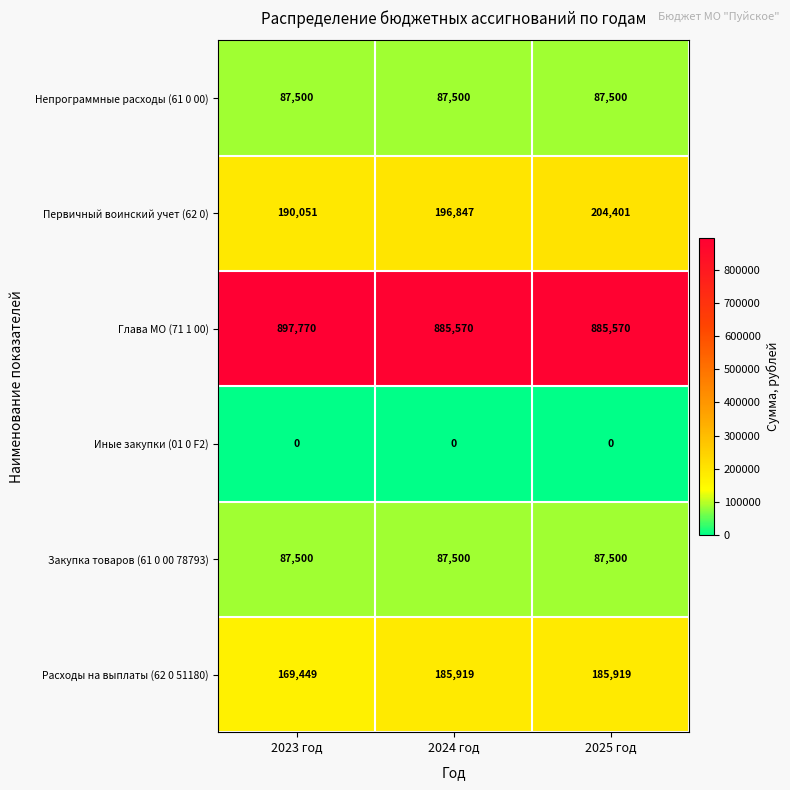

Rank the categories by Первичный воинский учет (62 0) value from highest to lowest.

2025 год, 2024 год, 2023 год